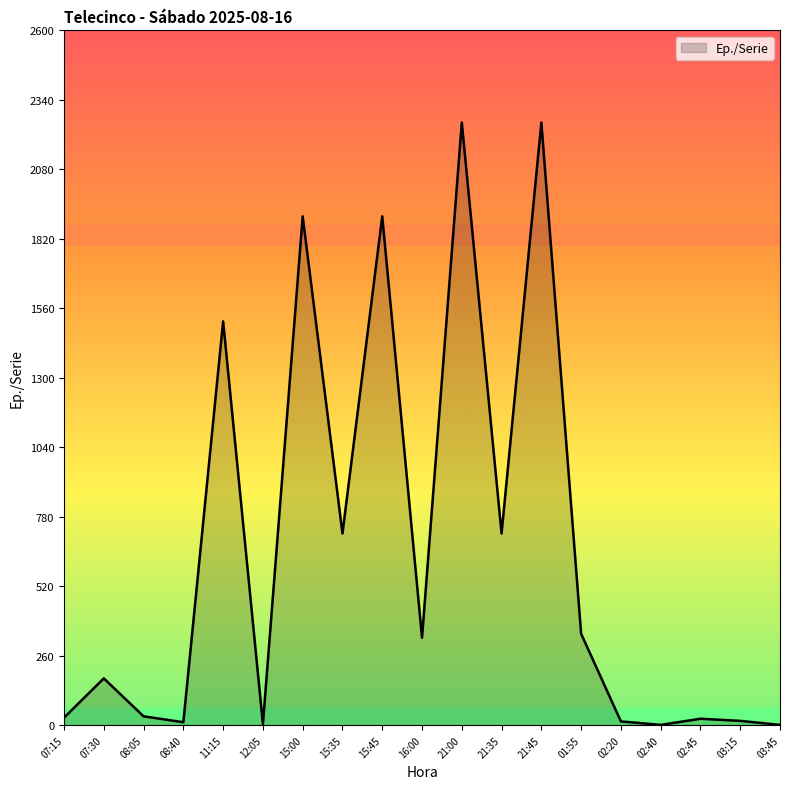

What is the greatest value displayed?

2255